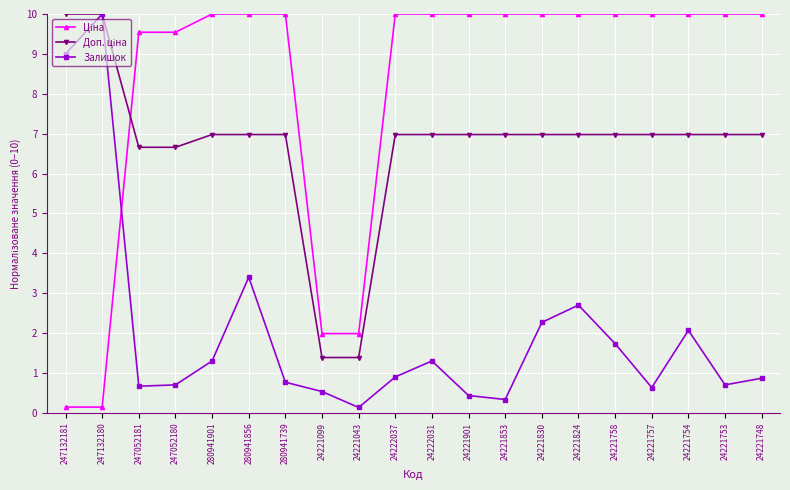

At which category does Залишок reach its first local peak?

247132180